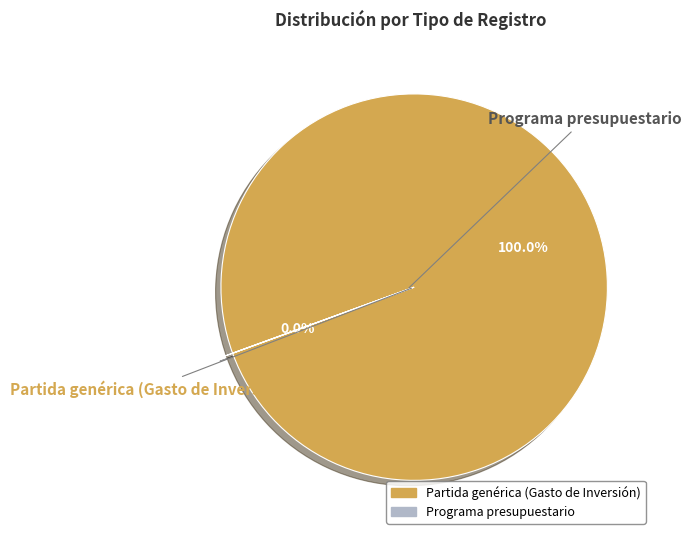

Rank the categories by value from highest to lowest.

Partida genérica (Gasto de Inversión), Programa presupuestario